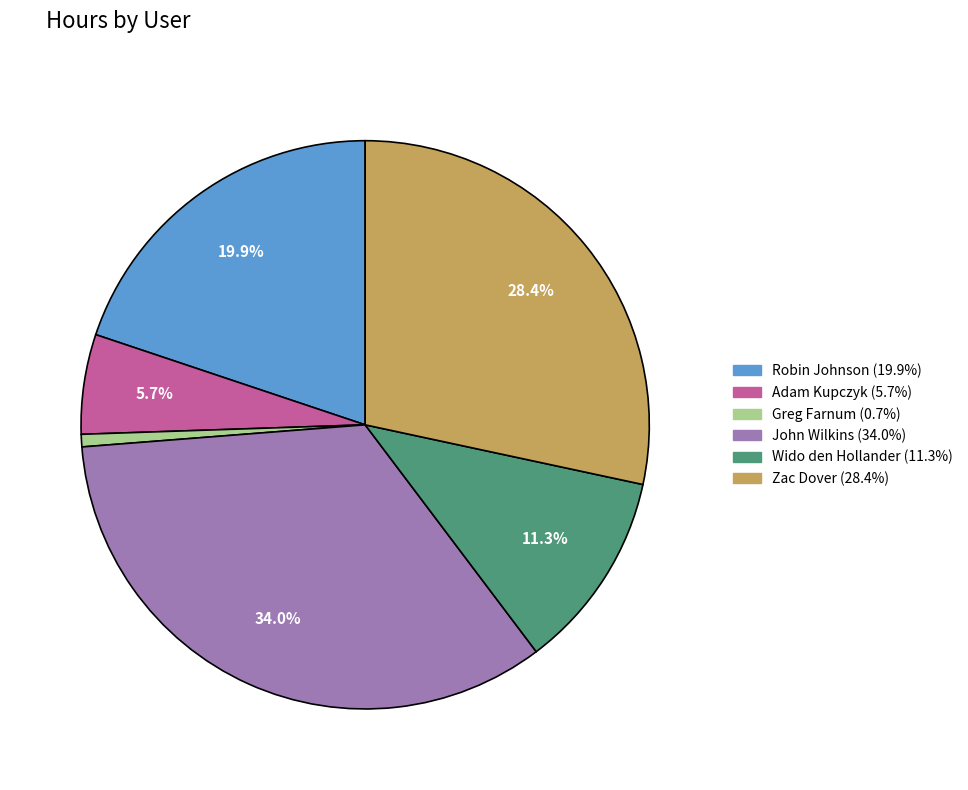

To the nearest percent, what portion does Adam Kupczyk represent?

6%